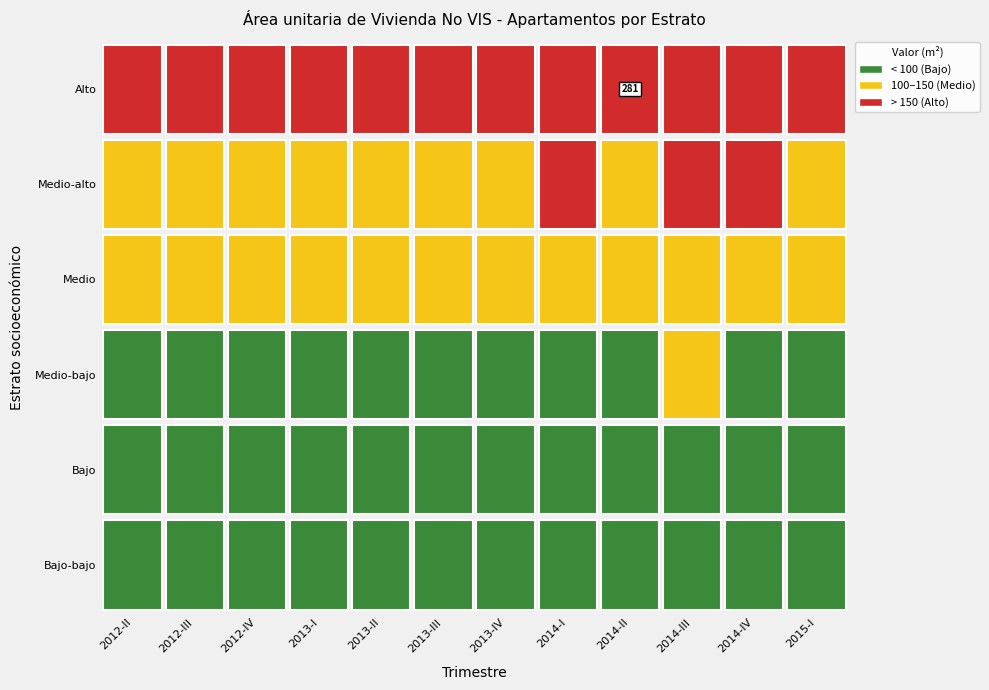

True or false: Bajo has a value of 53.7 at 2014-IV.

True